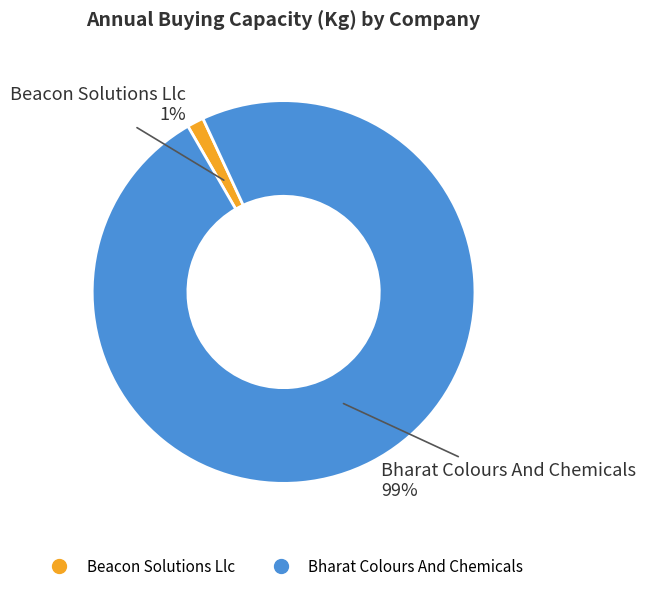

The Bharat Colours And Chemicals slice represents 99% of the pie. True or false?

True